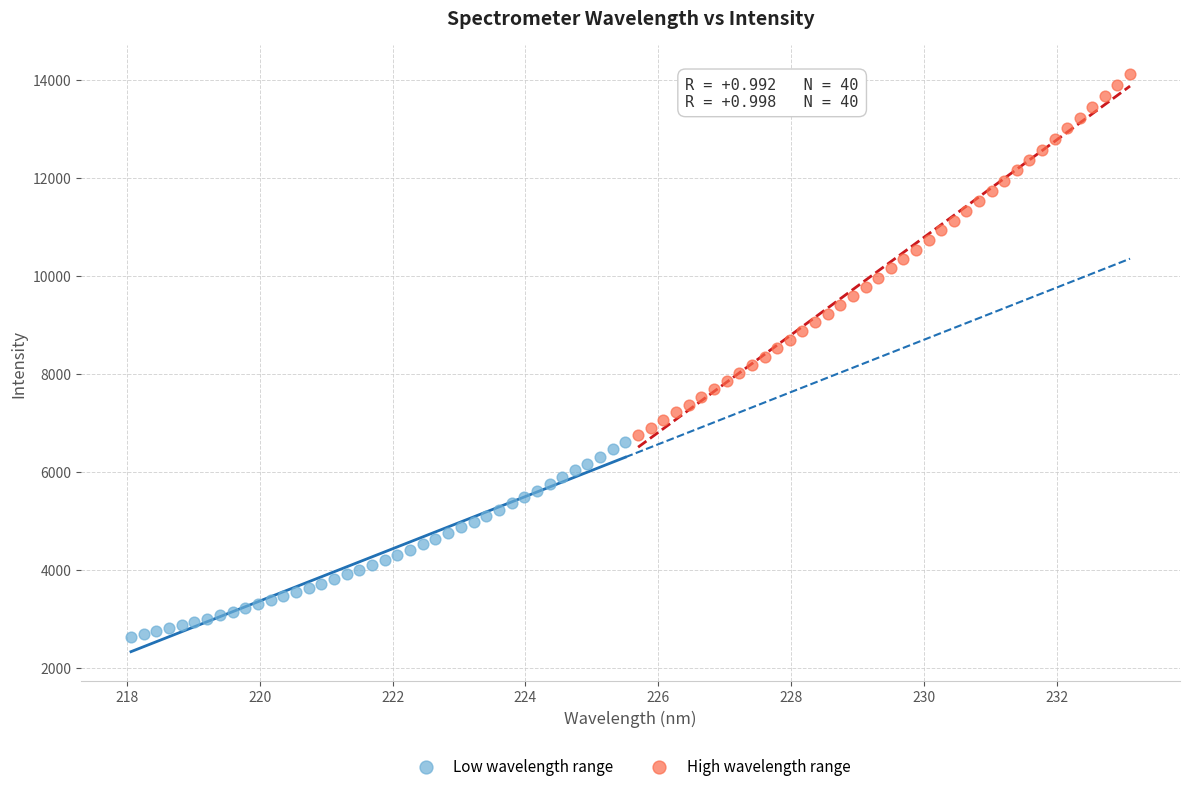

Which series reaches the minimum Y coordinate?

Low wavelength range